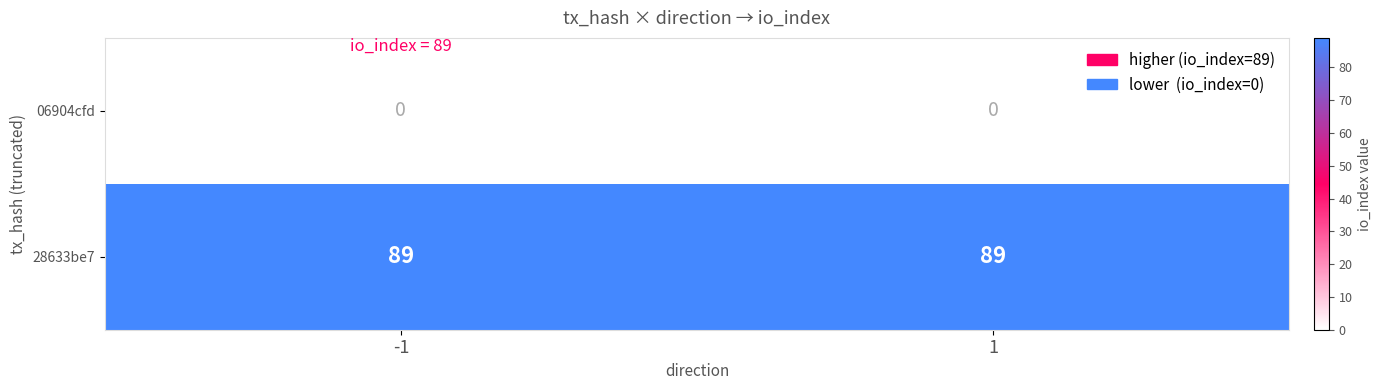

Which series has the largest total across all categories?

28633be7